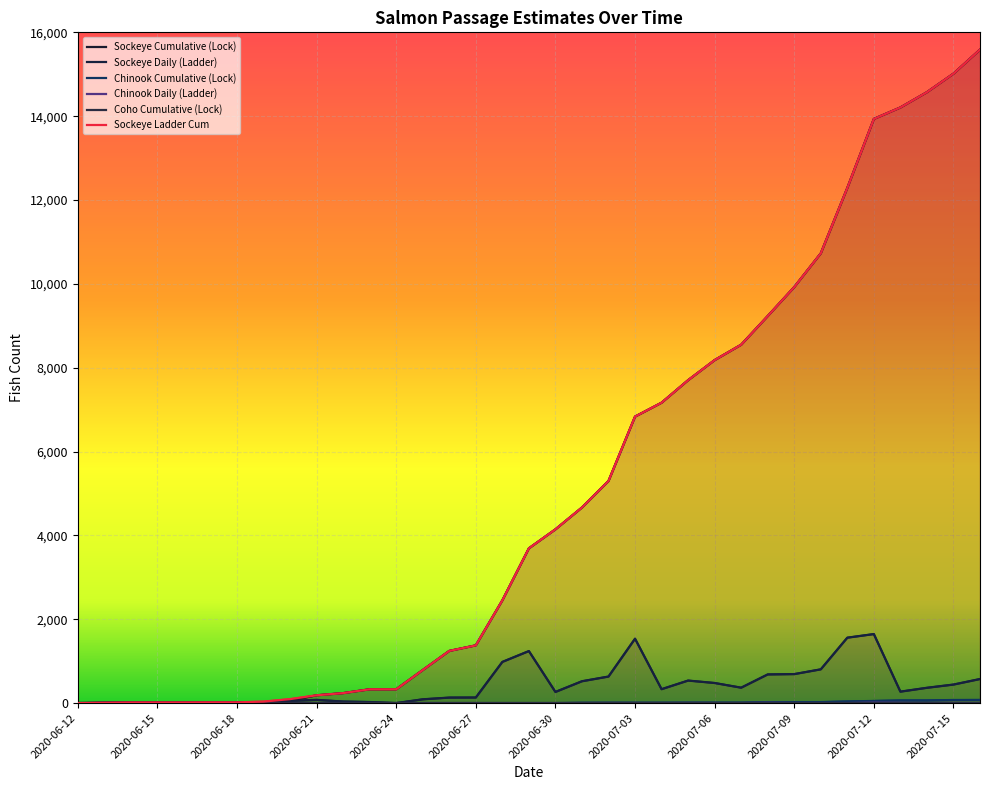

The value of Sockeye Daily (Ladder) at 2020-07-09 is 691.4. True or false?

True